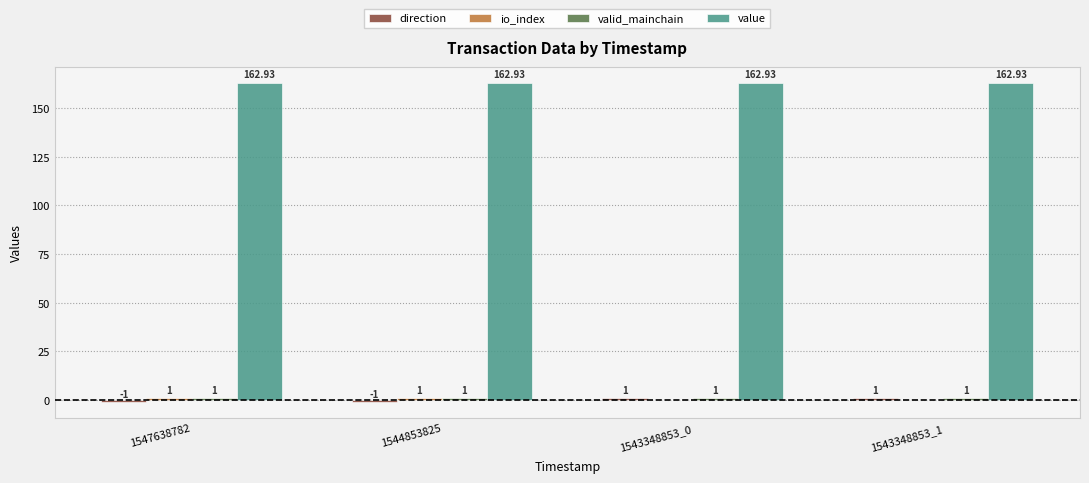

The value series shows 276.6 at 1543348853_0. True or false?

False